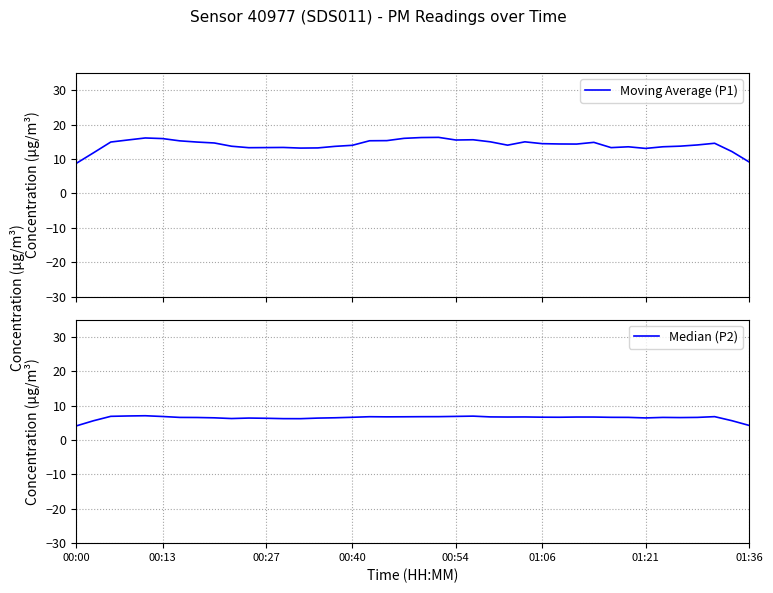

True or false: Median (P2) and Moving Average (P1) cross at least once.

False